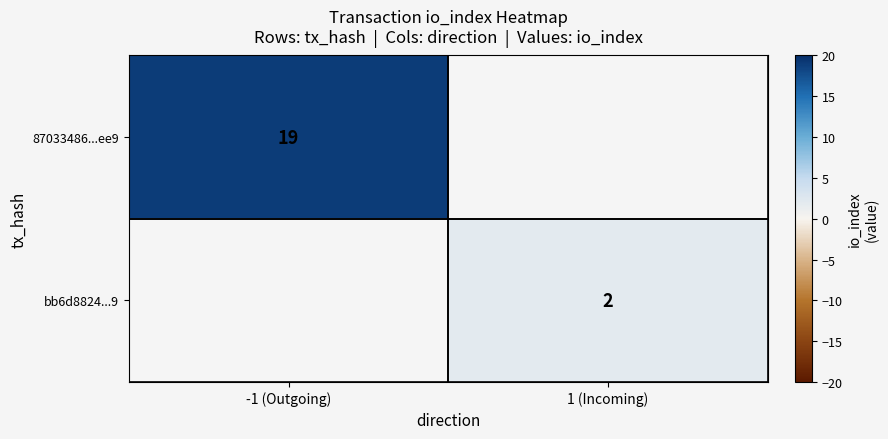

Is it true that bb6d8824...9 equals 3.4 at 1 (Incoming)?

False